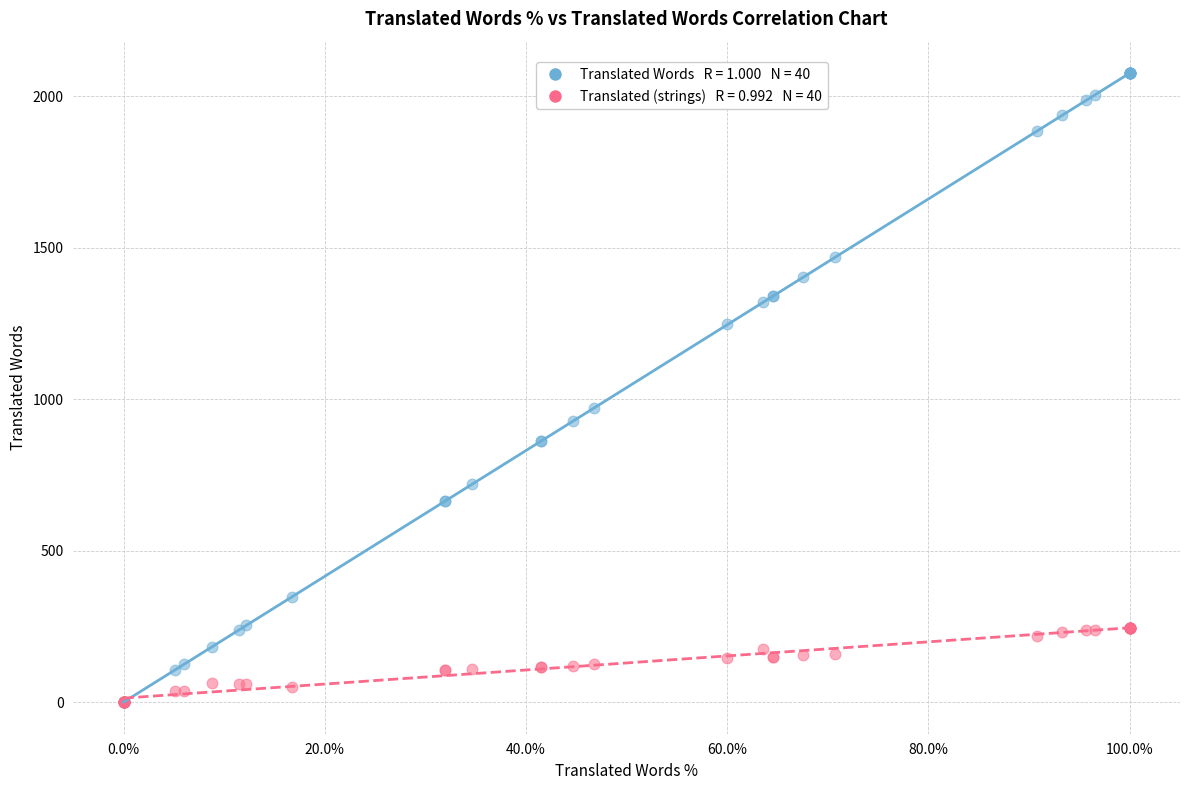

Across all series, what Y value is closest to 1037?

972